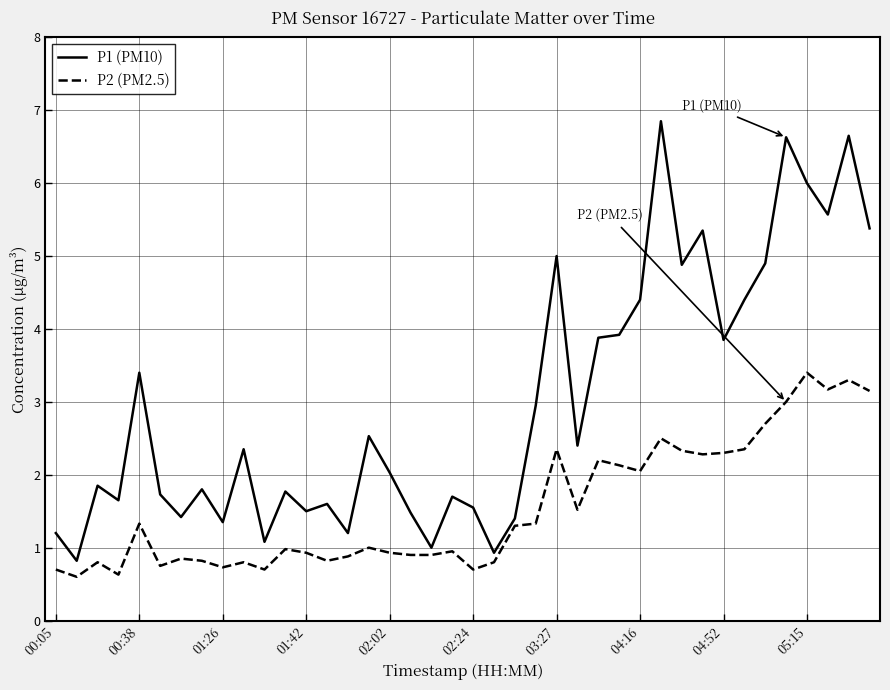

List the series in order of their peak value, highest first.

P1 (PM10), P2 (PM2.5)